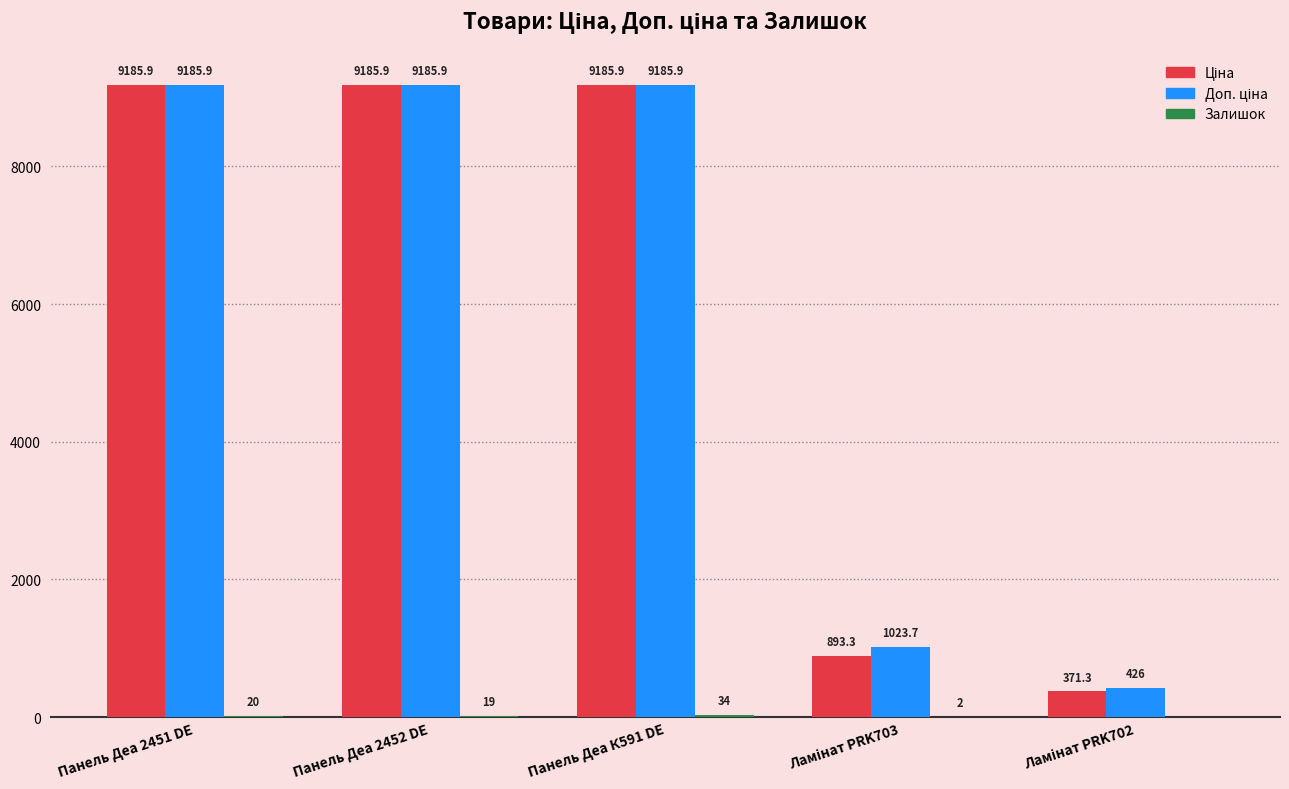

At which category is the sum across all series the highest?

Панель Деа К591 DE